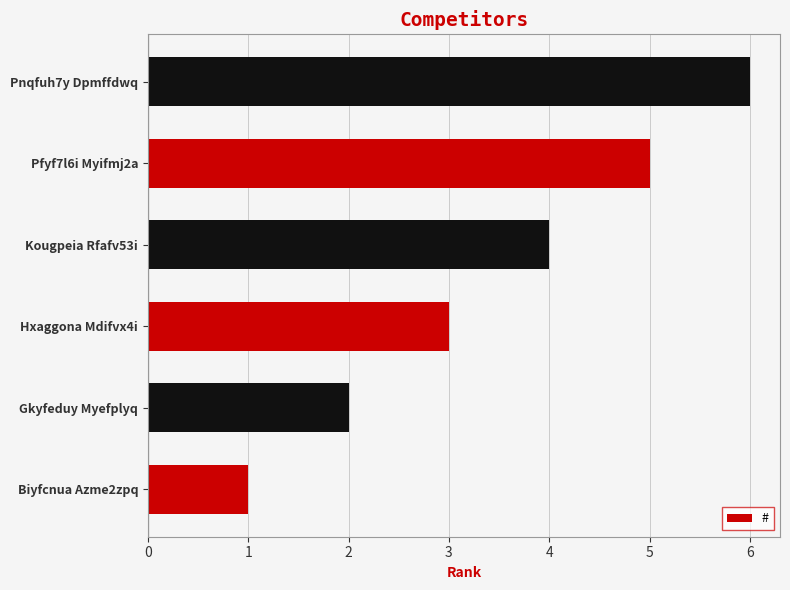

Is it true that the value at Pfyf7l6i Myifmj2a is 5?

True